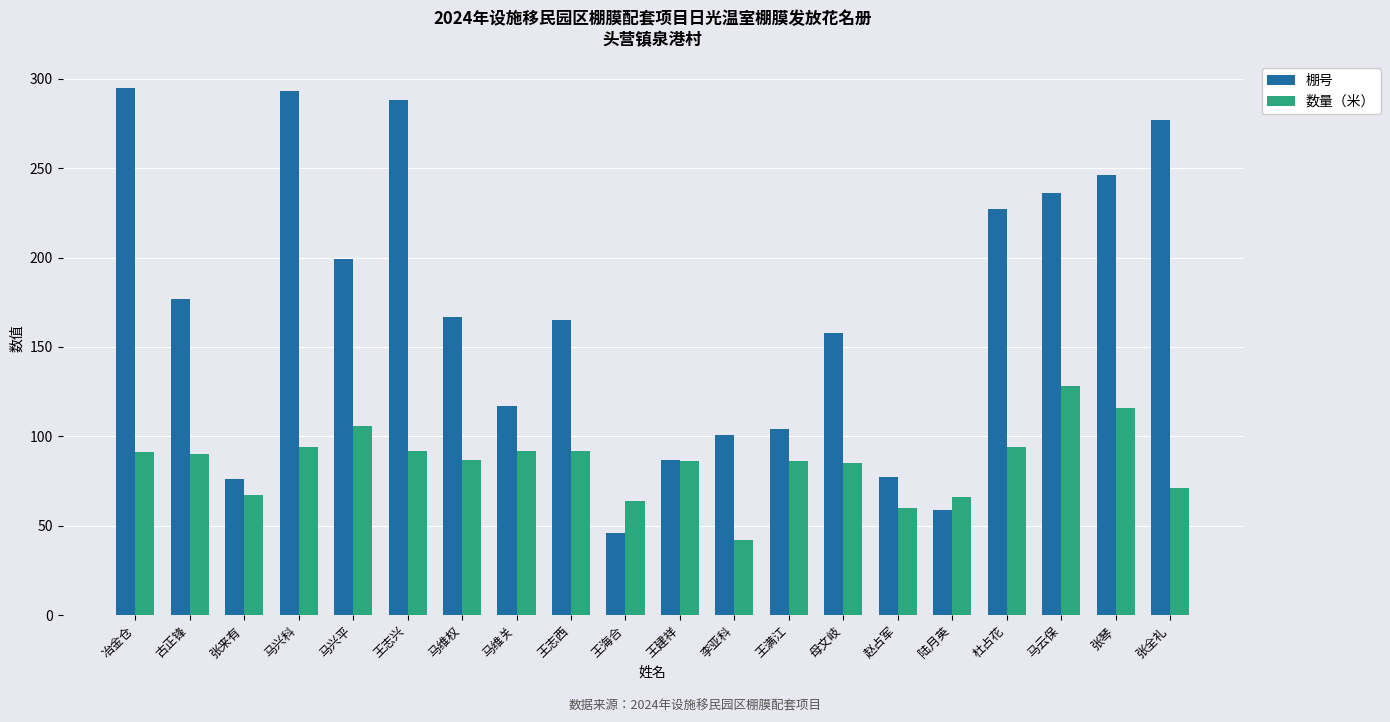

What is the value of the 数量（米） bar at the 16th from the left?

66